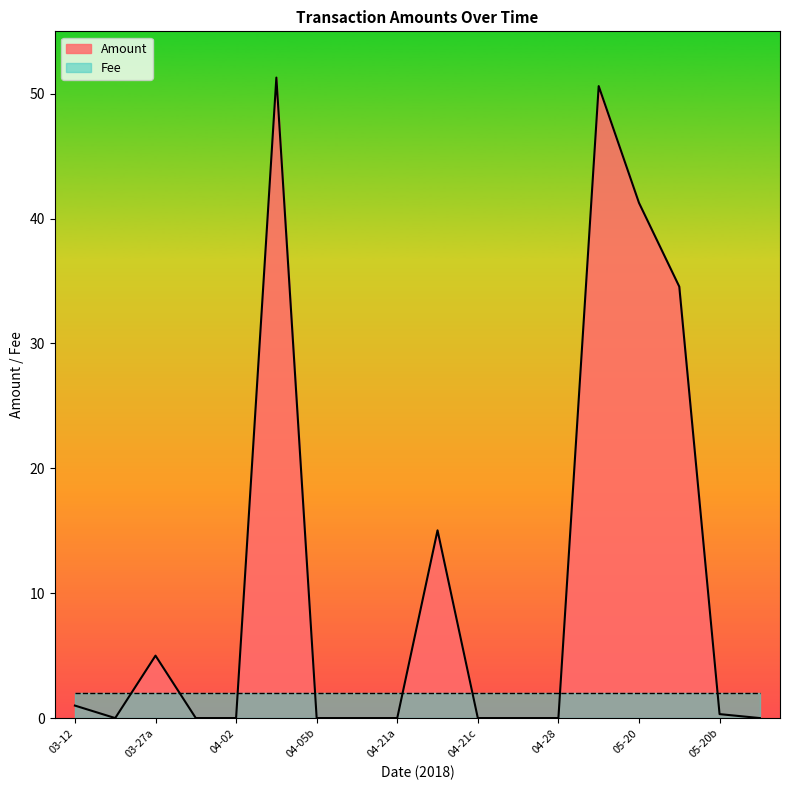

What is the sum of the Fee values at 2018-05-05 and 2018-04-05?

2.0